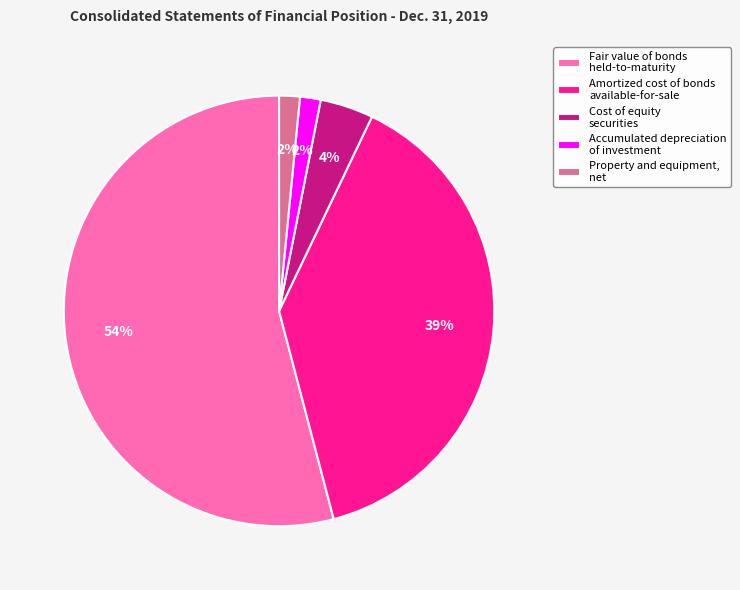

Which category has the biggest portion of the pie?

Fair value of bonds held-to-maturity